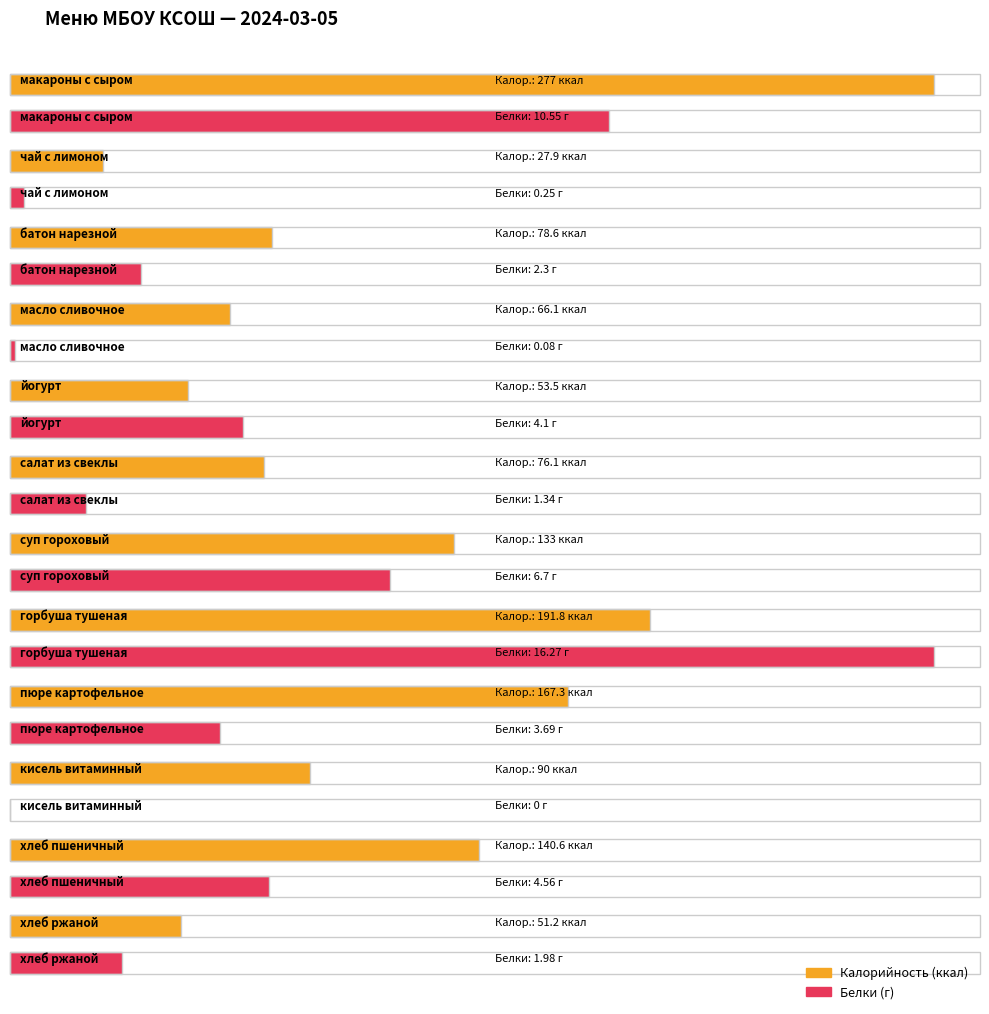

What are all the series names shown in the legend?

Калорийность, Белки